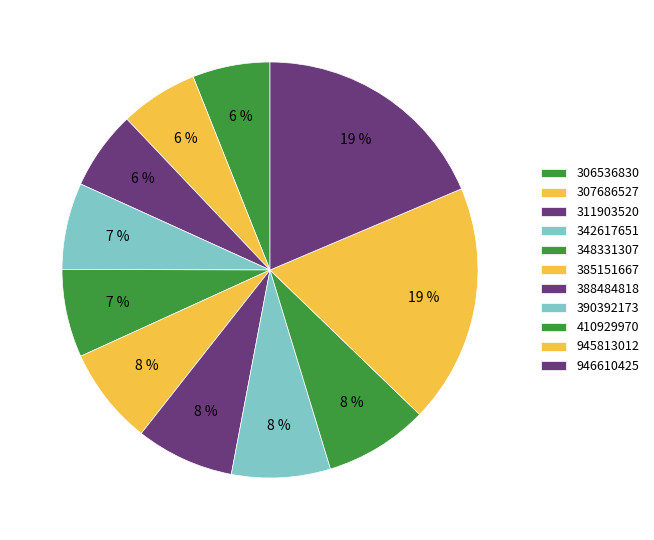

What percentage is the 342617651 slice, to the nearest percent?

7%